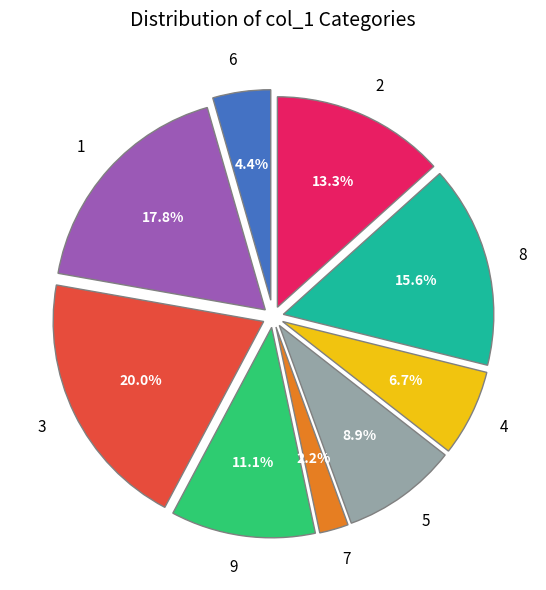

To the nearest percent, what portion does 2 represent?

13%